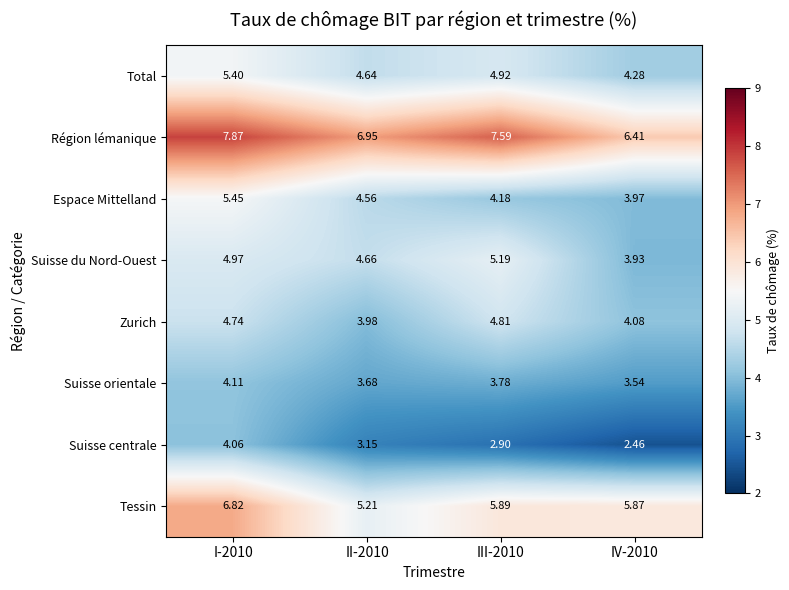

Which series has the widest spread of values?

Tessin